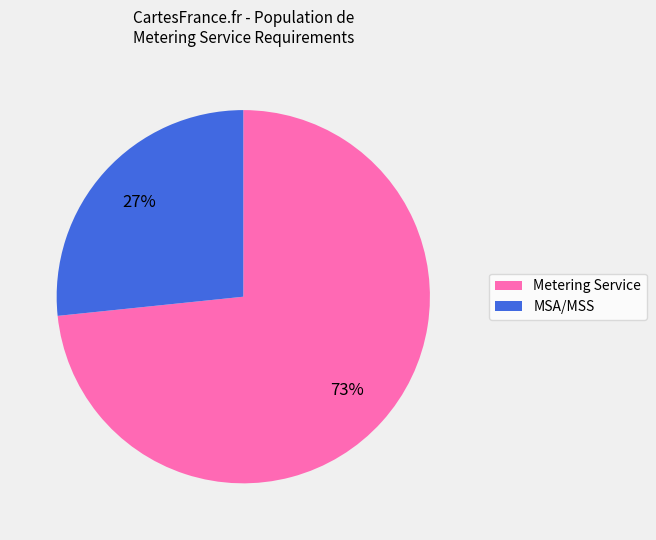

Is there any slice that represents more than half of the pie?

Yes